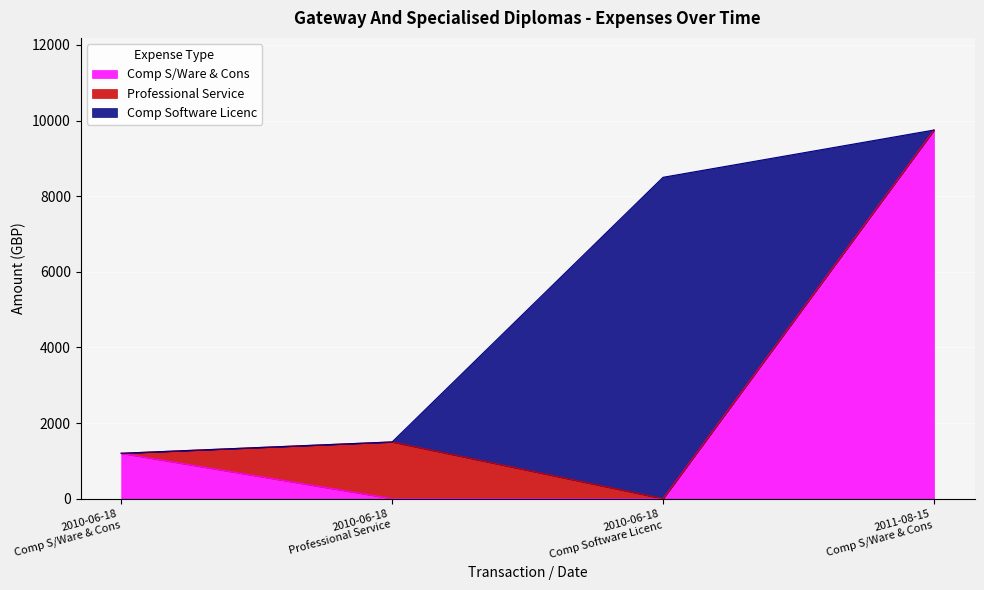

What is the value of the 3rd point from the left?

8500